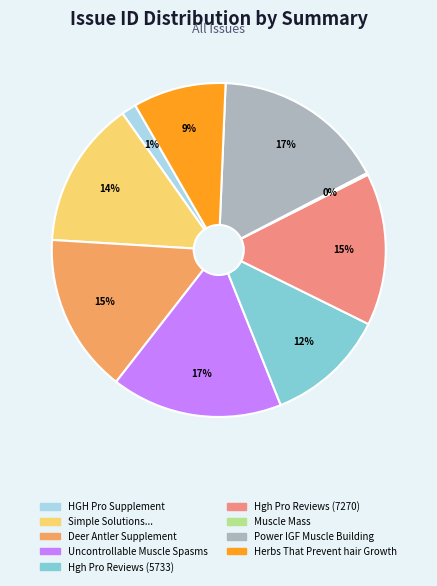

Does any single category account for the majority?

No